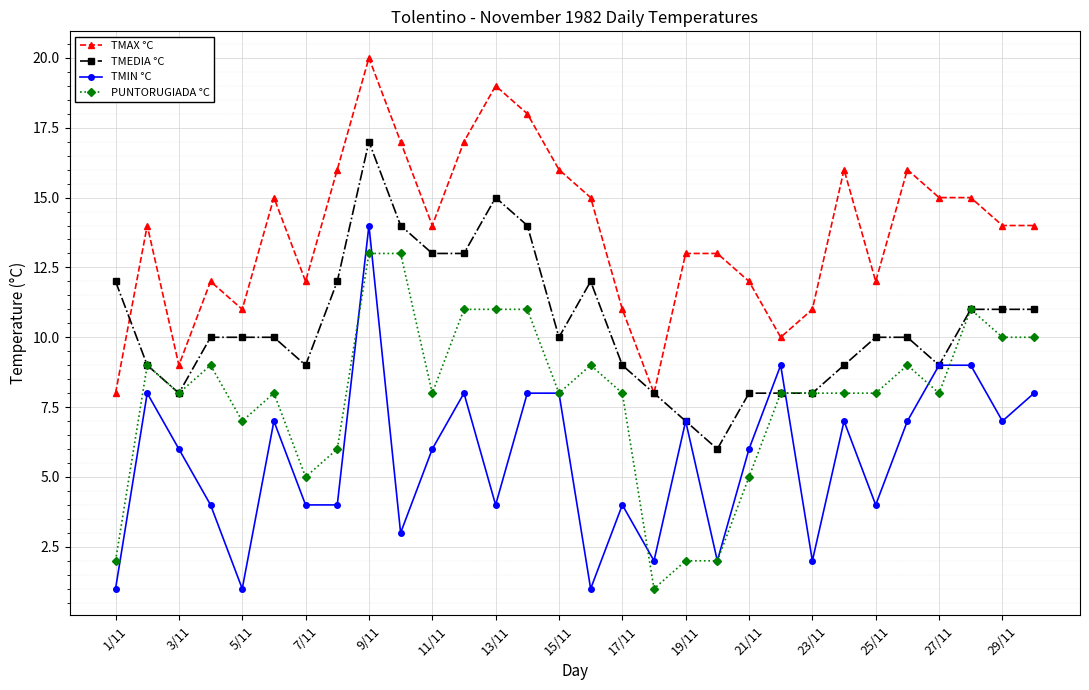

What is the maximum value shown in the chart?

20